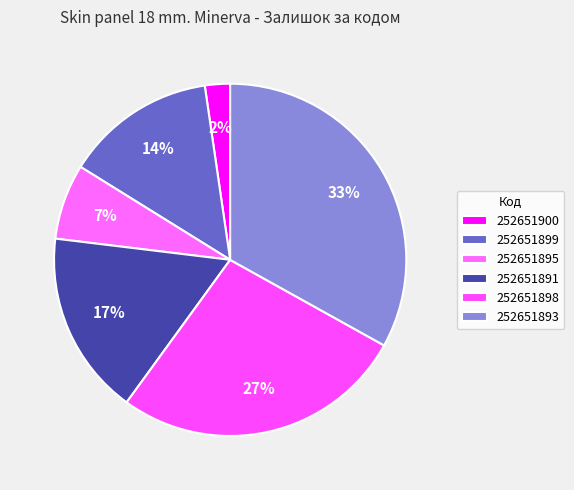

Is it true that 252651899 is 14% of the pie?

True